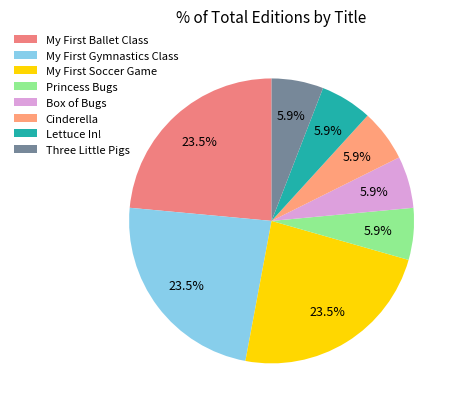

How many segments does this pie chart have?

8